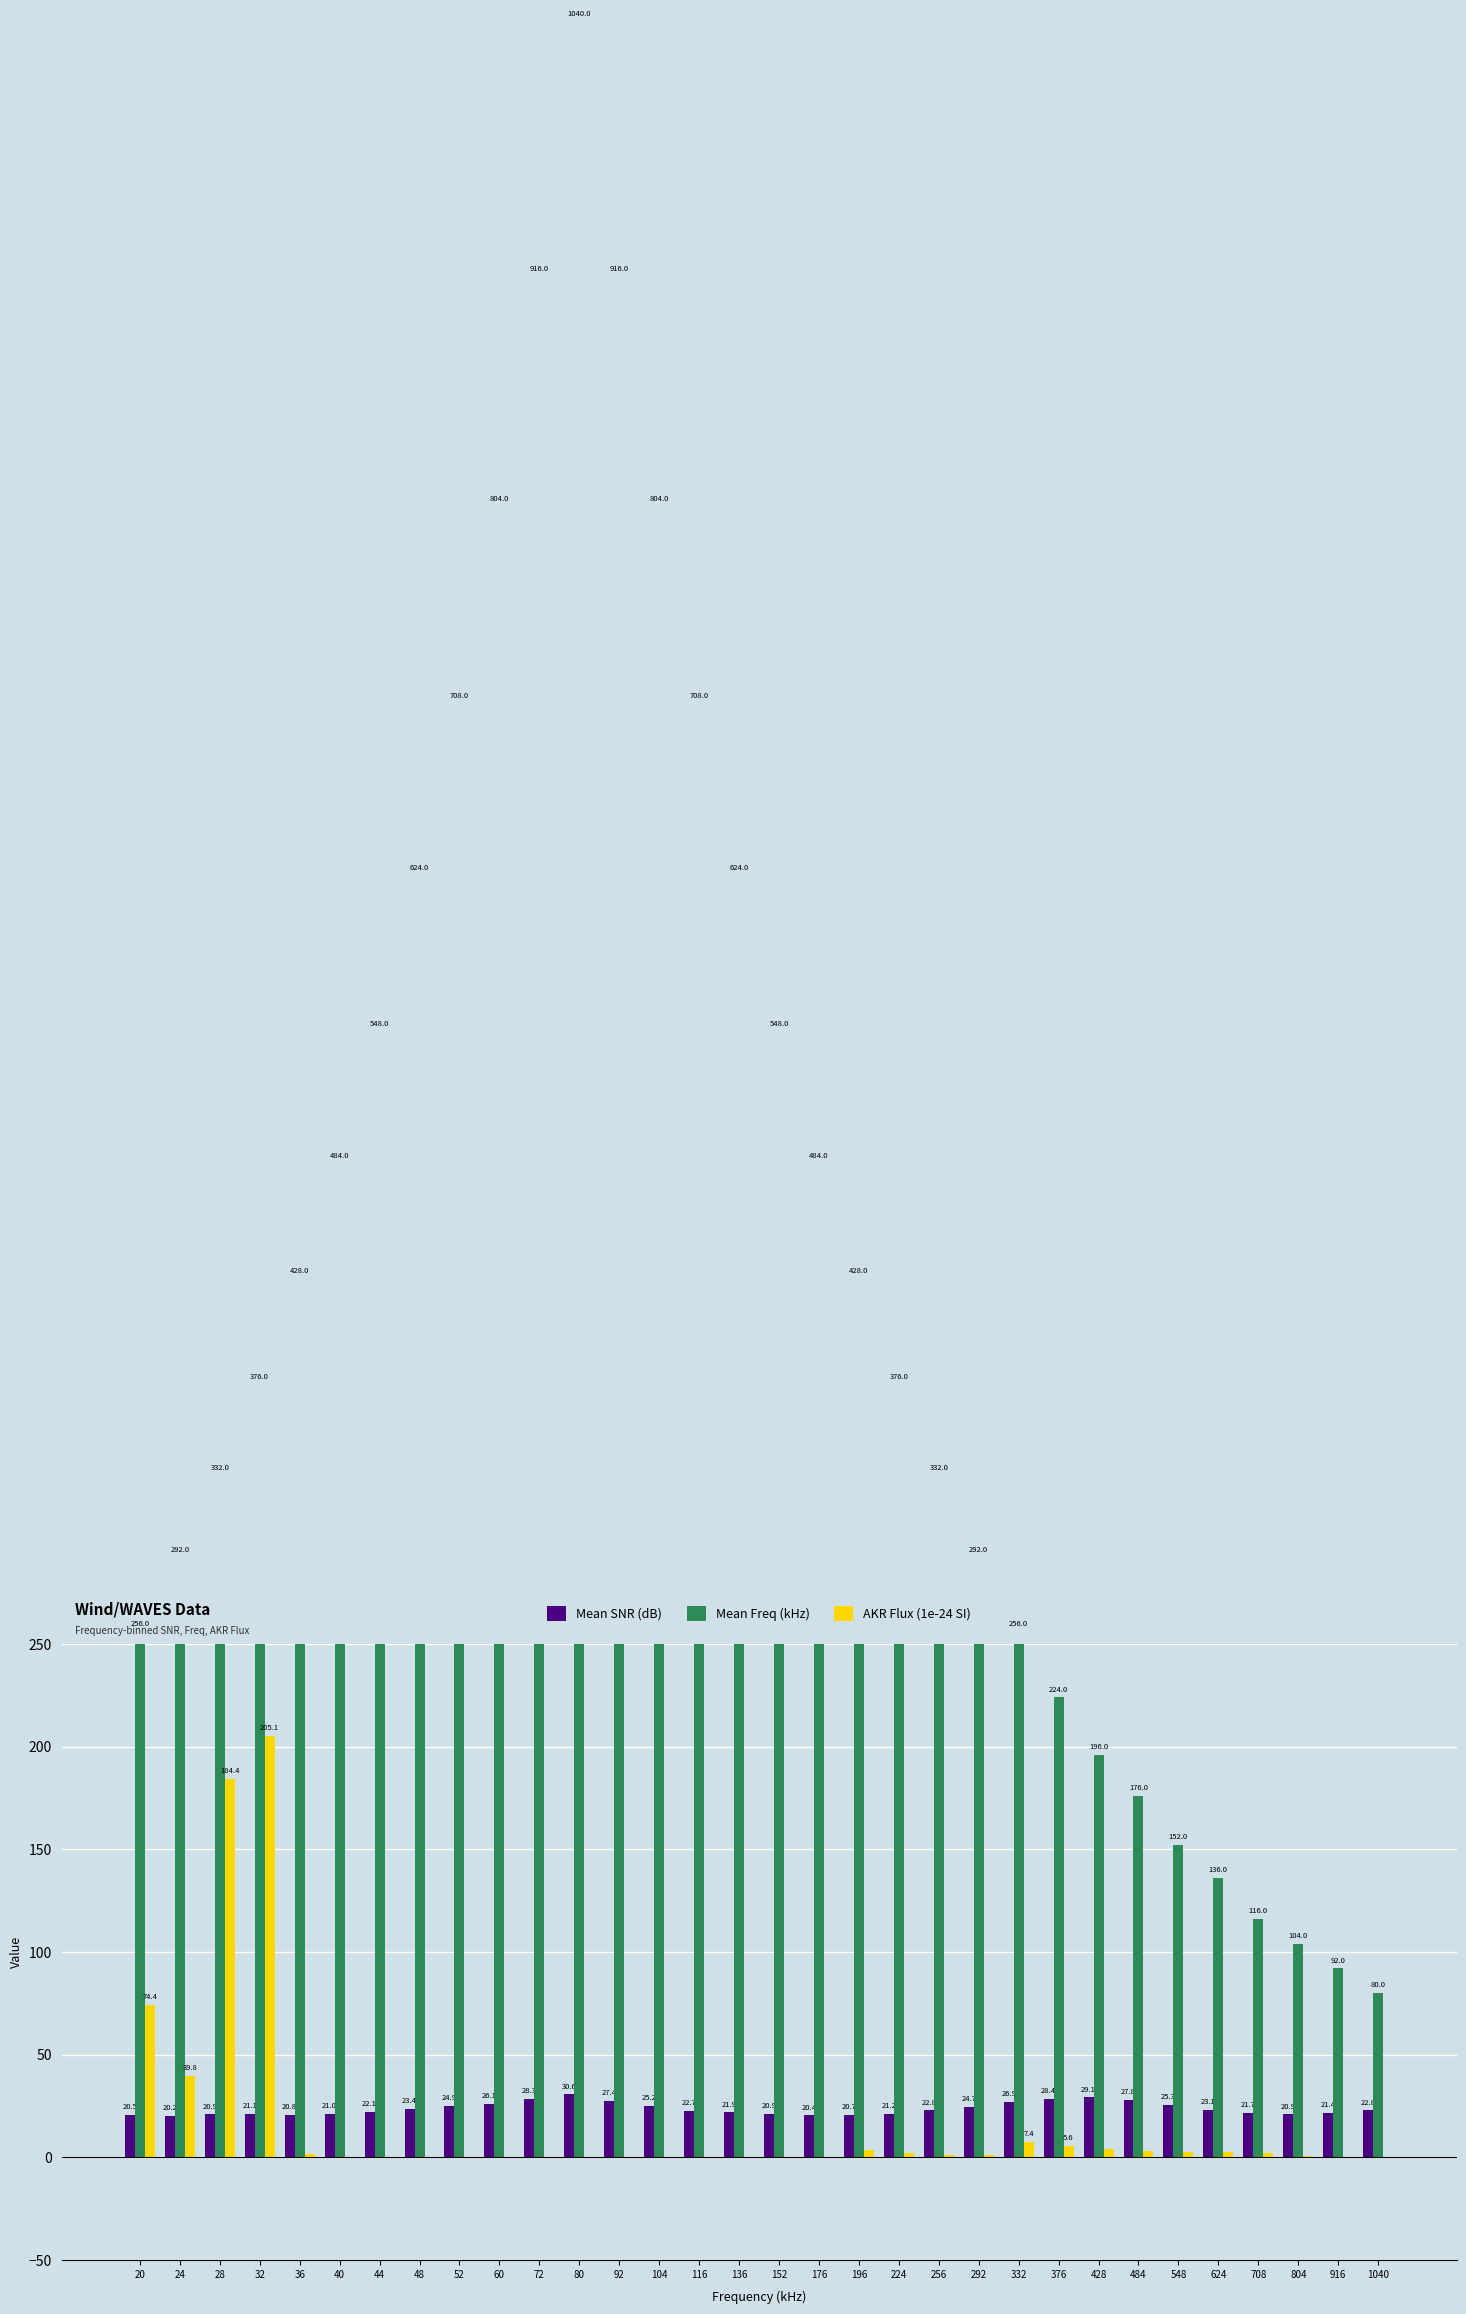

The Mean Freq (kHz) series shows 708.0 at 116. True or false?

True